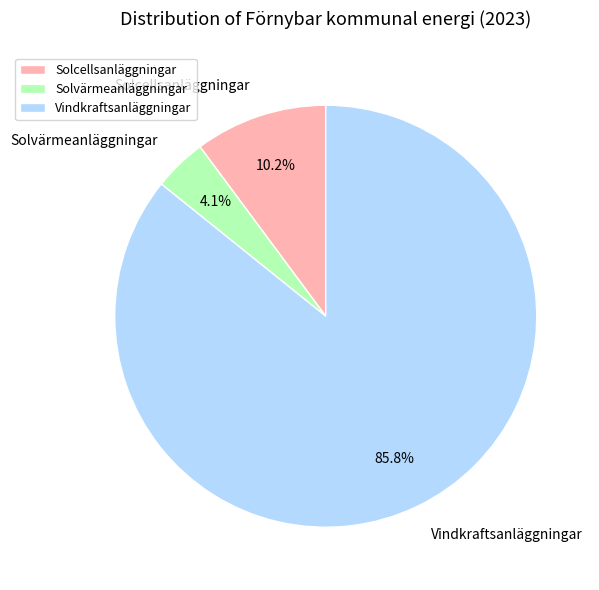

Does any single category account for the majority?

Yes